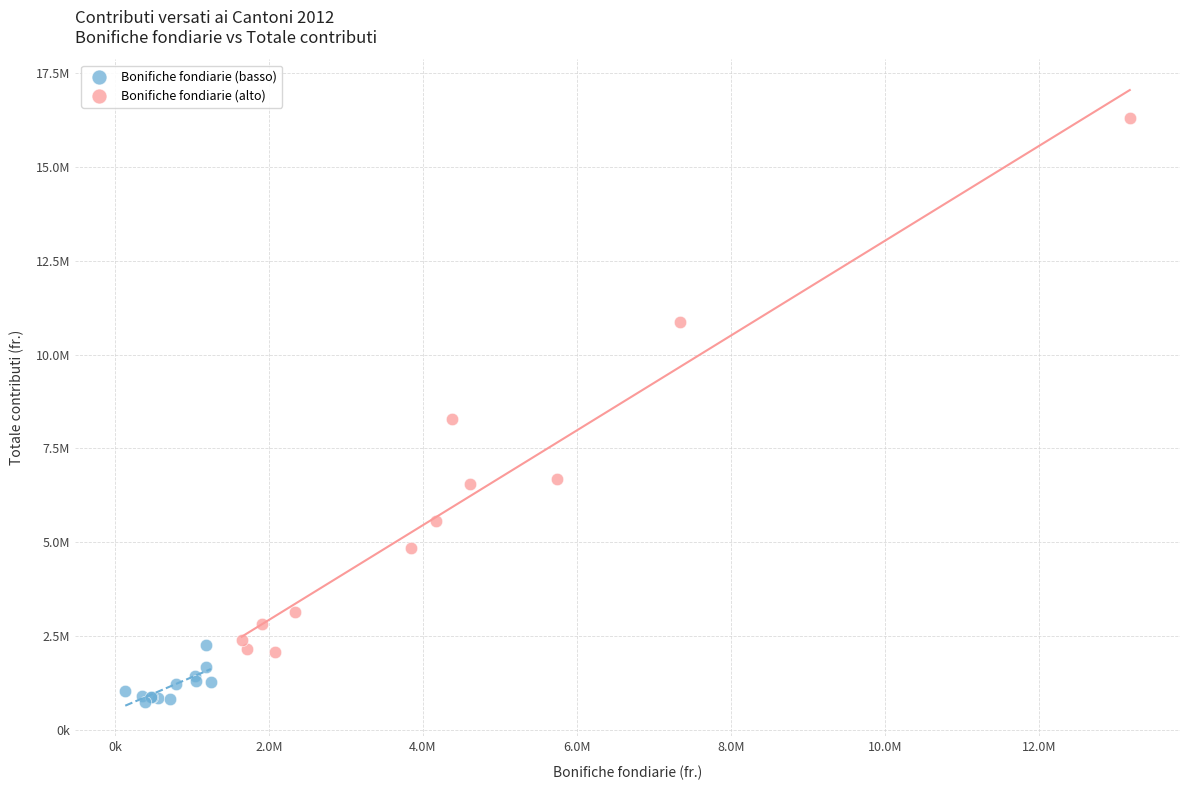

Which series has the largest Y range (max minus min)?

Bonifiche fondiarie (alto)